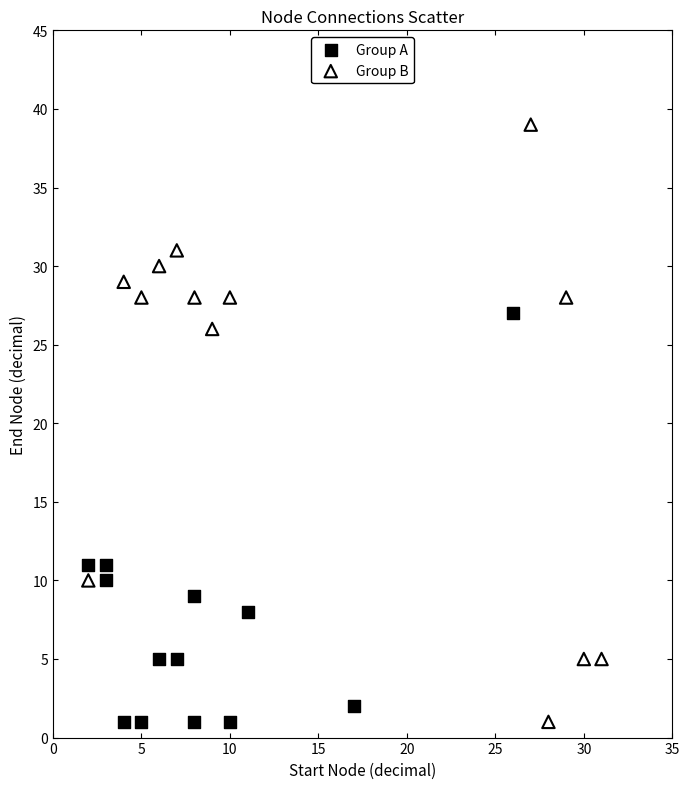

Which series contains the highest Y value?

Group B